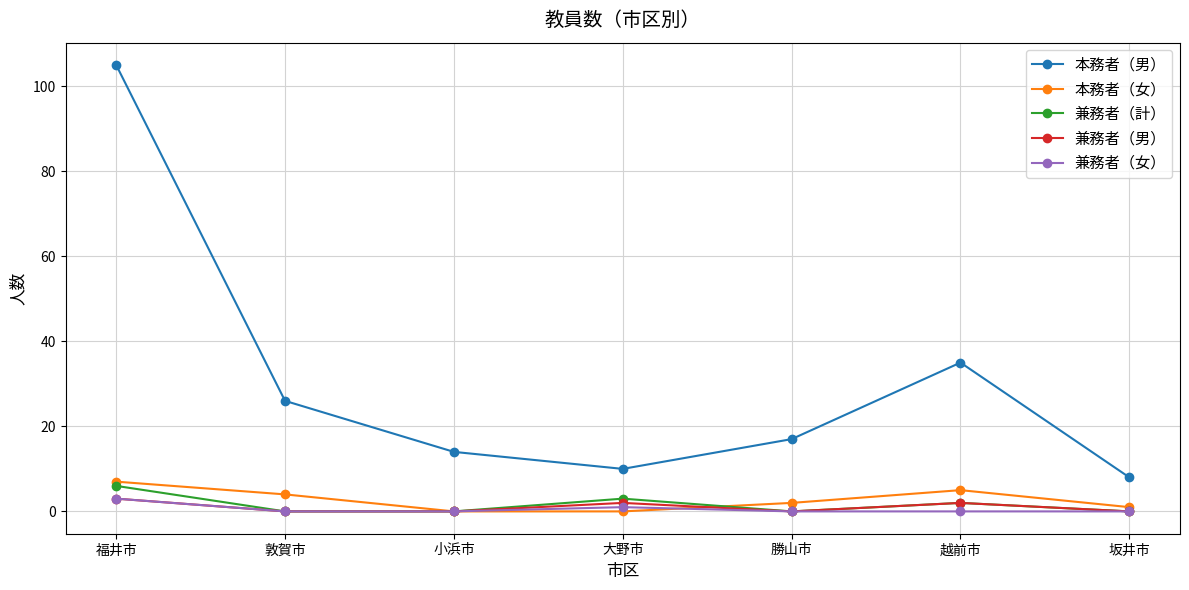

How many series are shown in this chart?

5